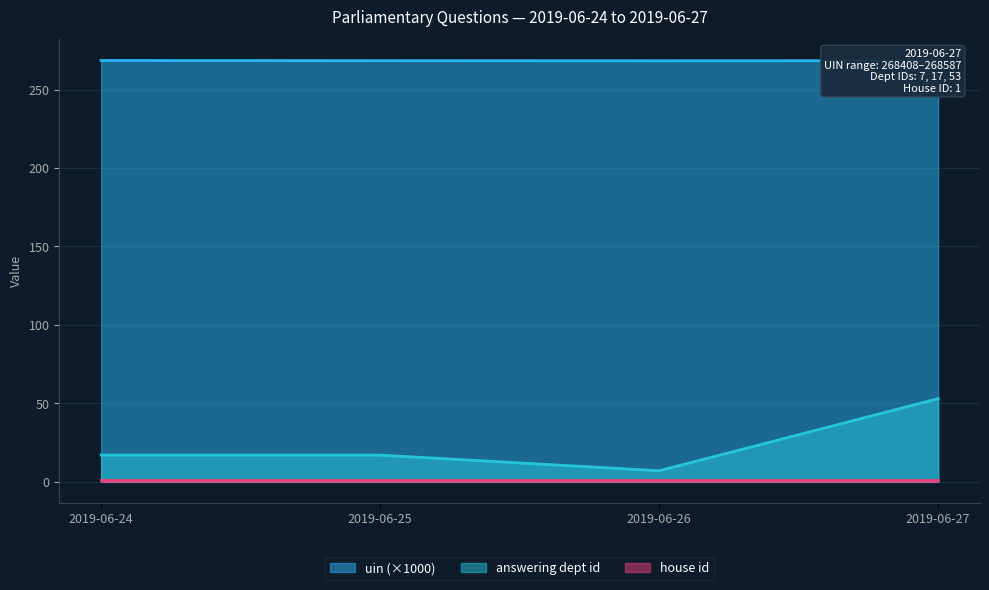

The answering dept id series shows 7.0 at 2019-06-26. True or false?

True